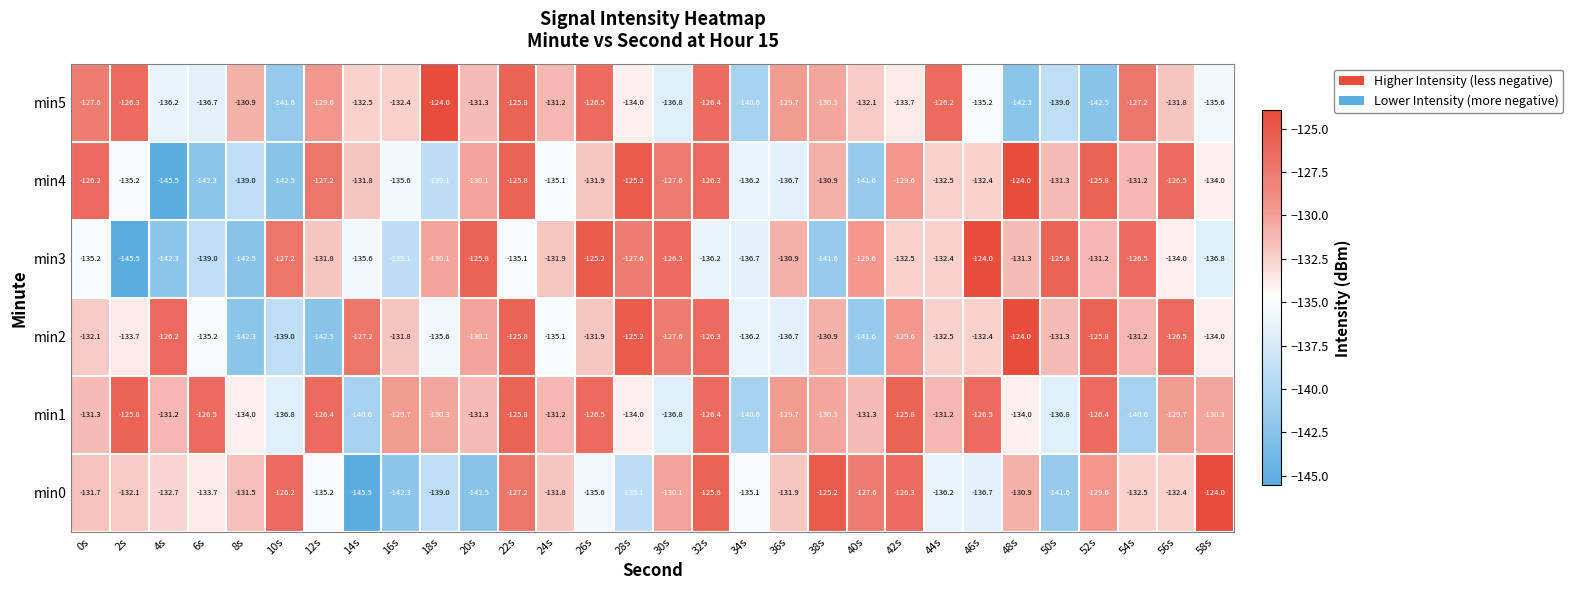

Which series changed the most between 8s and 10s?

min3